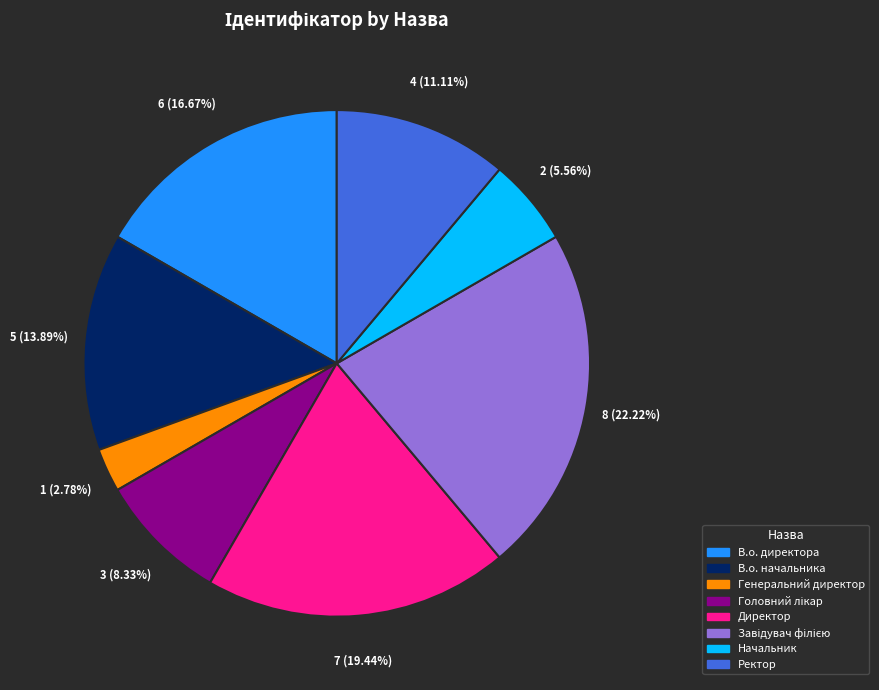

What percentage is the Начальник slice, to the nearest percent?

6%